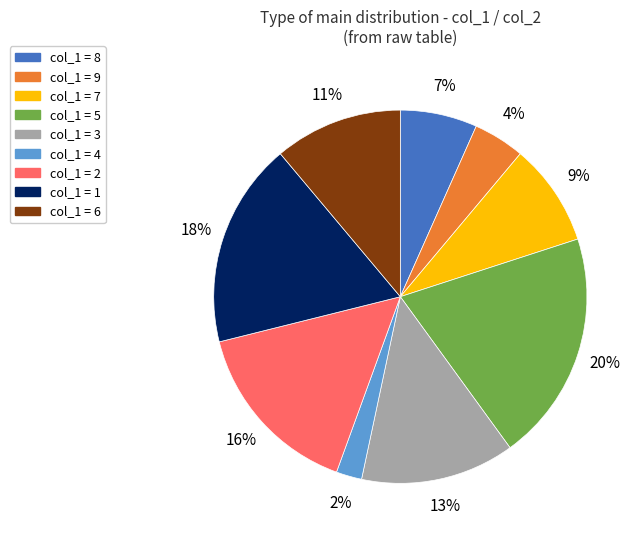

To the nearest percent, what is the average slice percentage?

11%